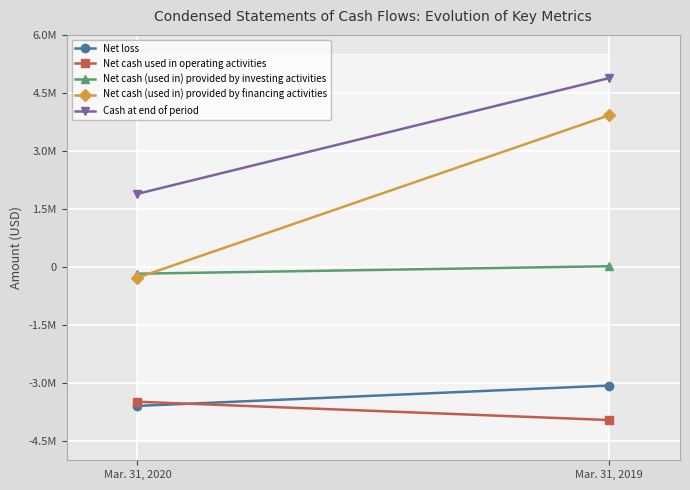

Which category has the lowest value in the Net cash (used in) provided by financing activities series?

Mar. 31, 2020